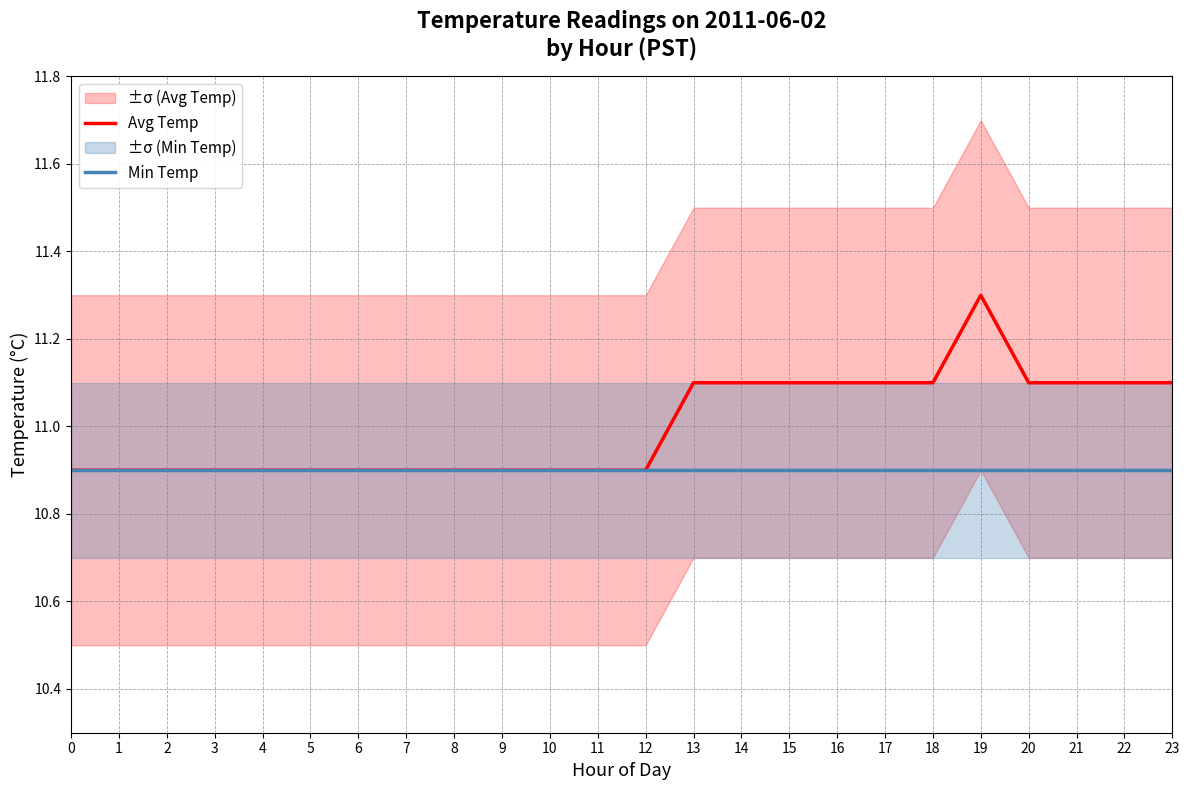

Reading left to right, list all the values displayed in this chart.

Avg Temp: 10.9	10.9	10.9	10.9	10.9	10.9	10.9	10.9	10.9	10.9	10.9	10.9	10.9	11.1	11.1	11.1	11.1	11.1	11.1	11.3	11.1	11.1	11.1	11.1
Min Temp: 10.9	10.9	10.9	10.9	10.9	10.9	10.9	10.9	10.9	10.9	10.9	10.9	10.9	10.9	10.9	10.9	10.9	10.9	10.9	10.9	10.9	10.9	10.9	10.9